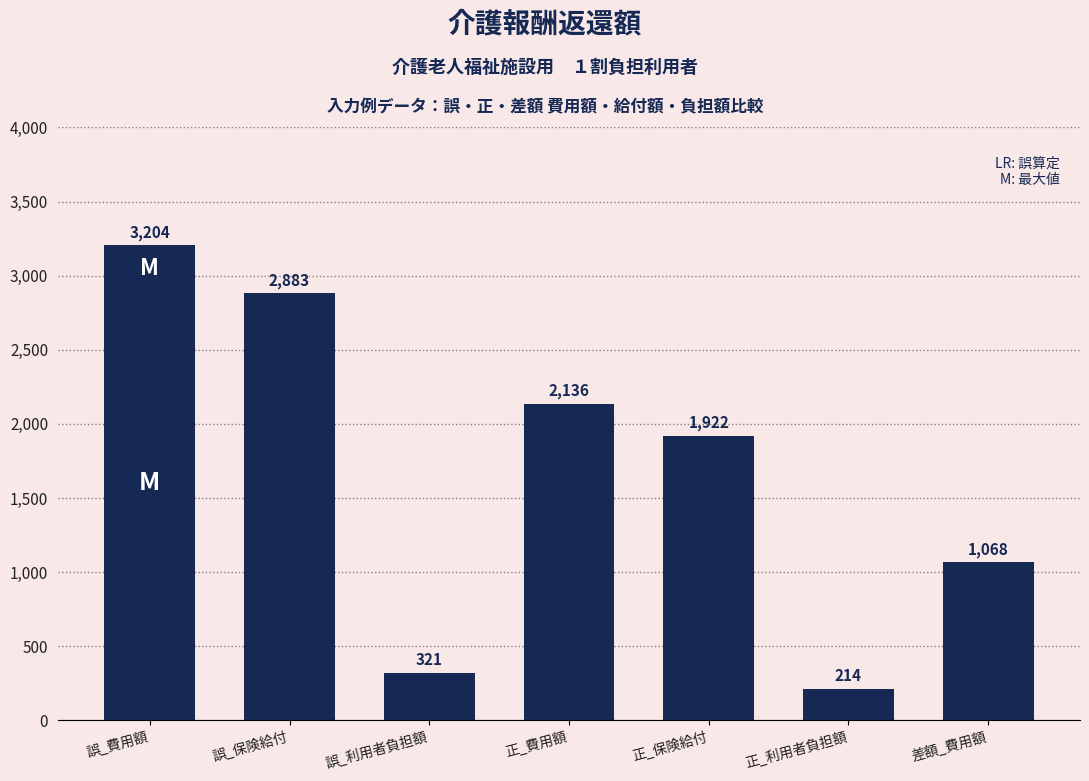

What is the sum of all values?

11748